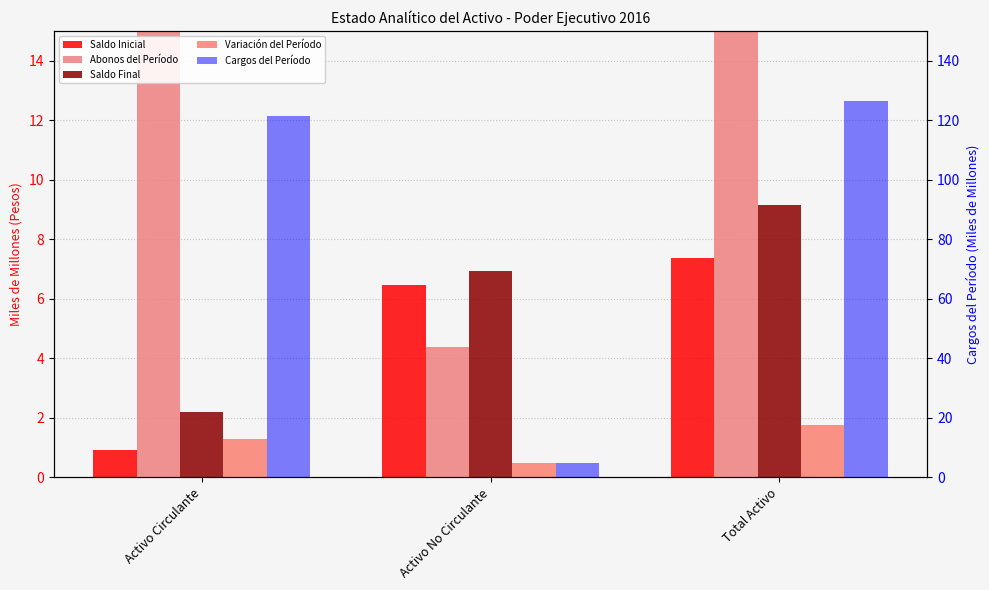

The Variación del Período series shows 1.3 at Activo Circulante. True or false?

True